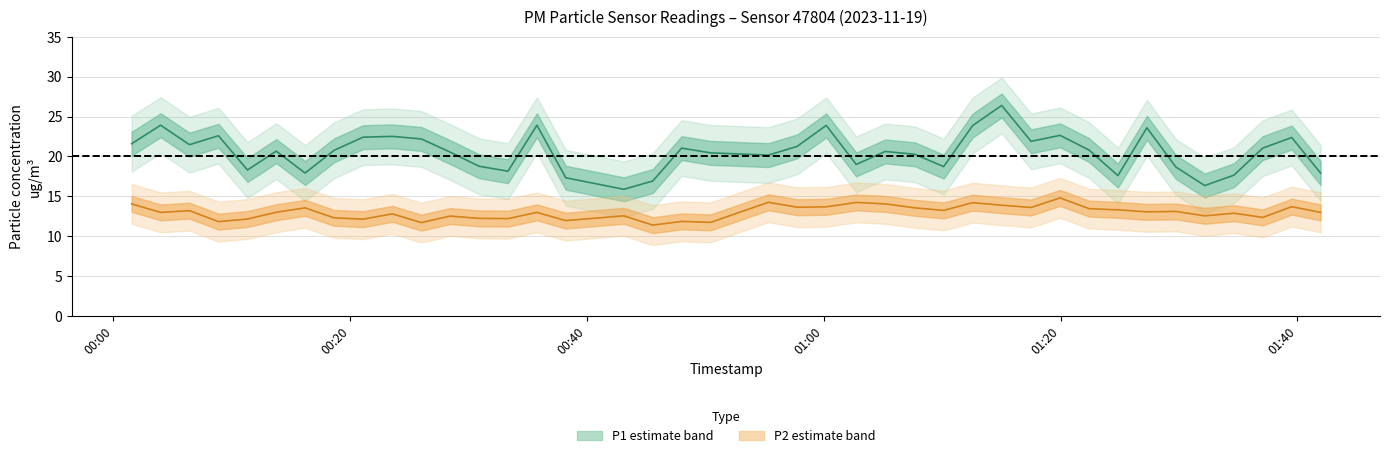

Which series has the largest total across all categories?

P1